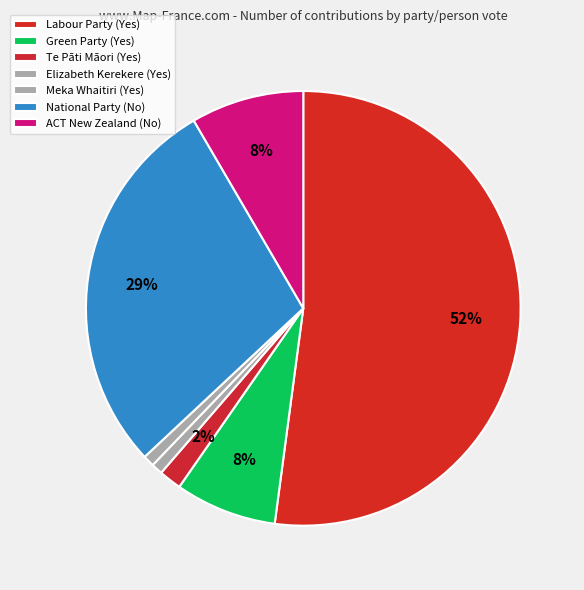

Does any single category account for the majority?

Yes